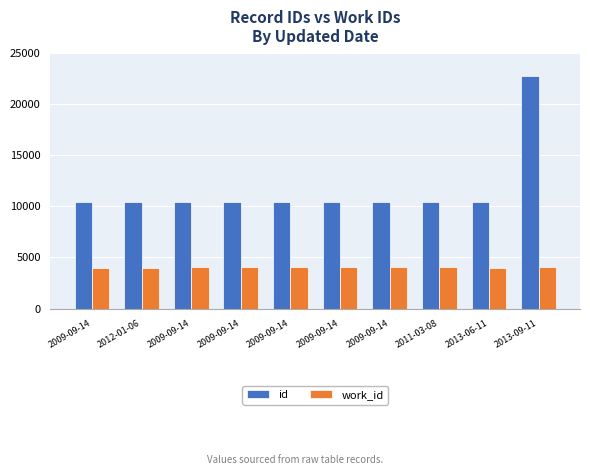

Between 2009-09-14 and 2009-09-14, which series saw the biggest shift?

id